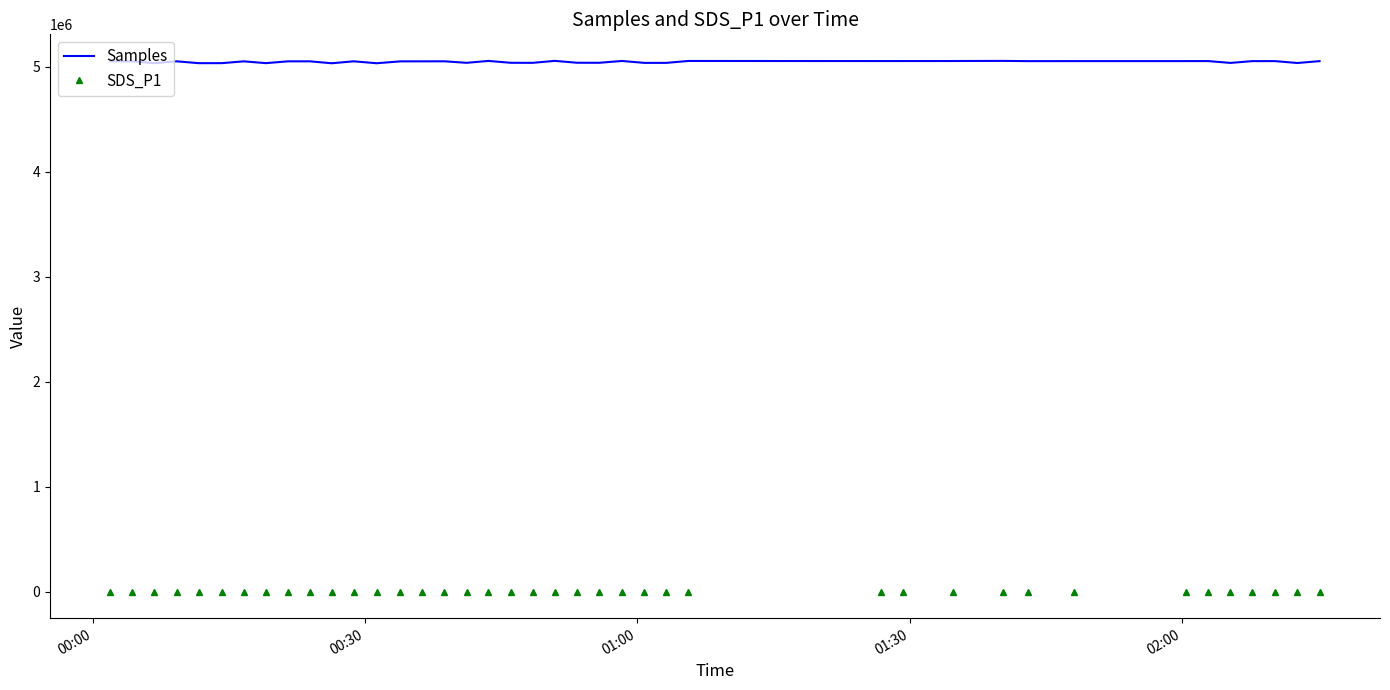

True or false: Samples and SDS_P1 cross at least once.

False